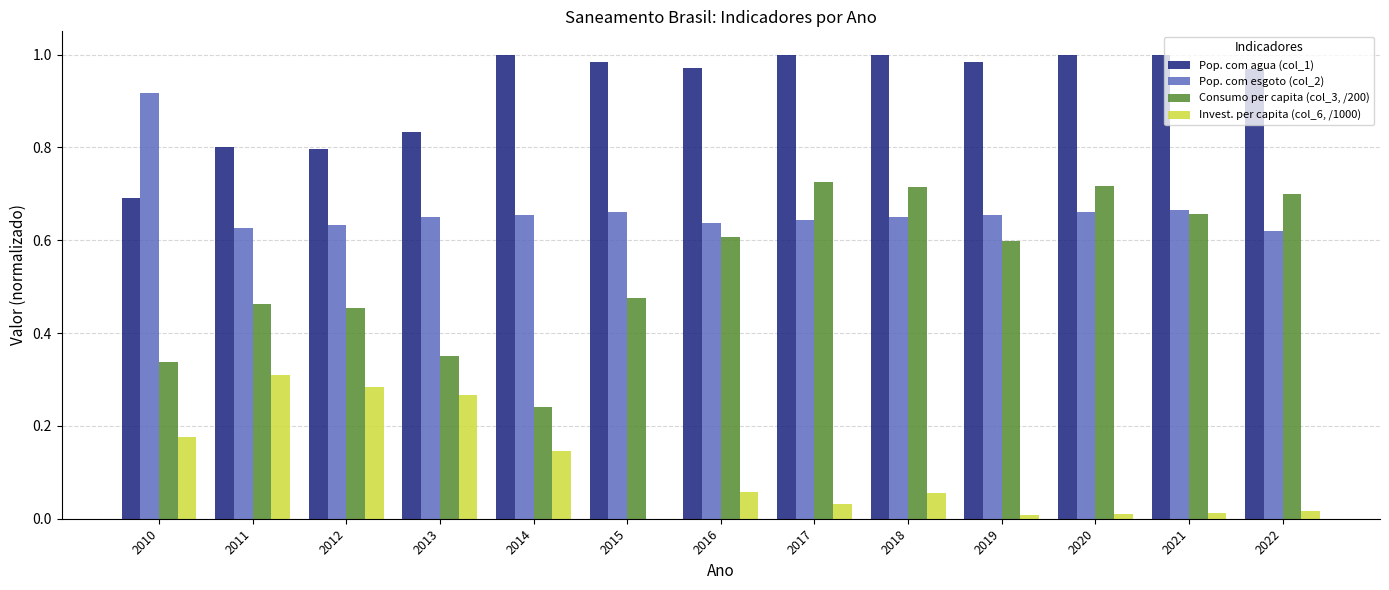

How many groups of bars are there?

13